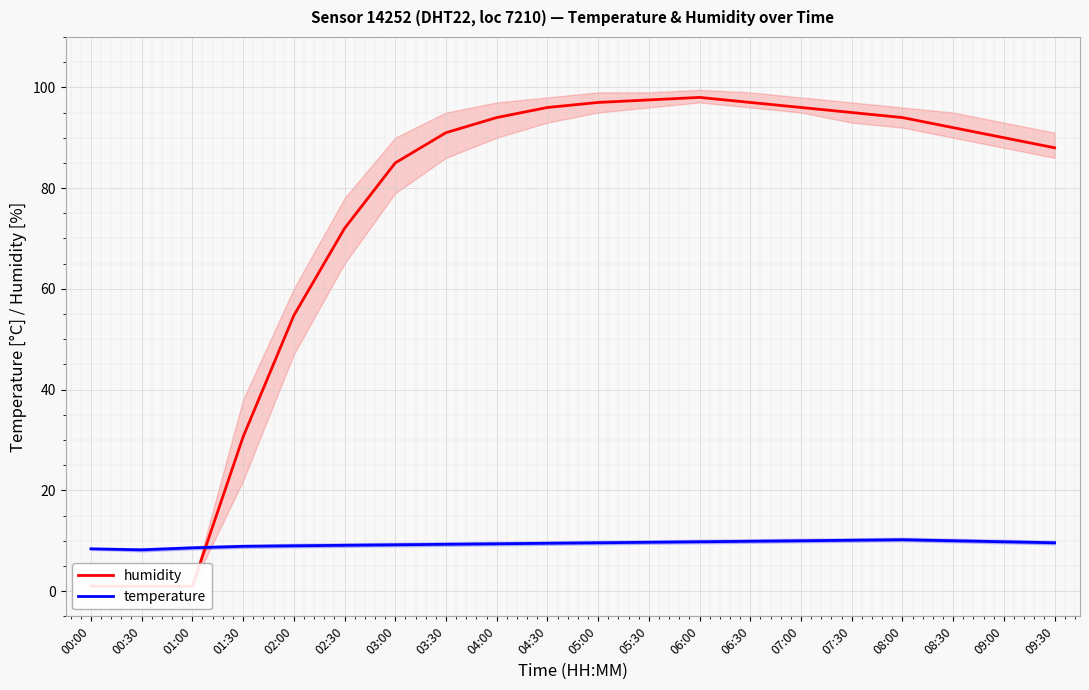

The temperature series shows 4.9 at 07:30. True or false?

False